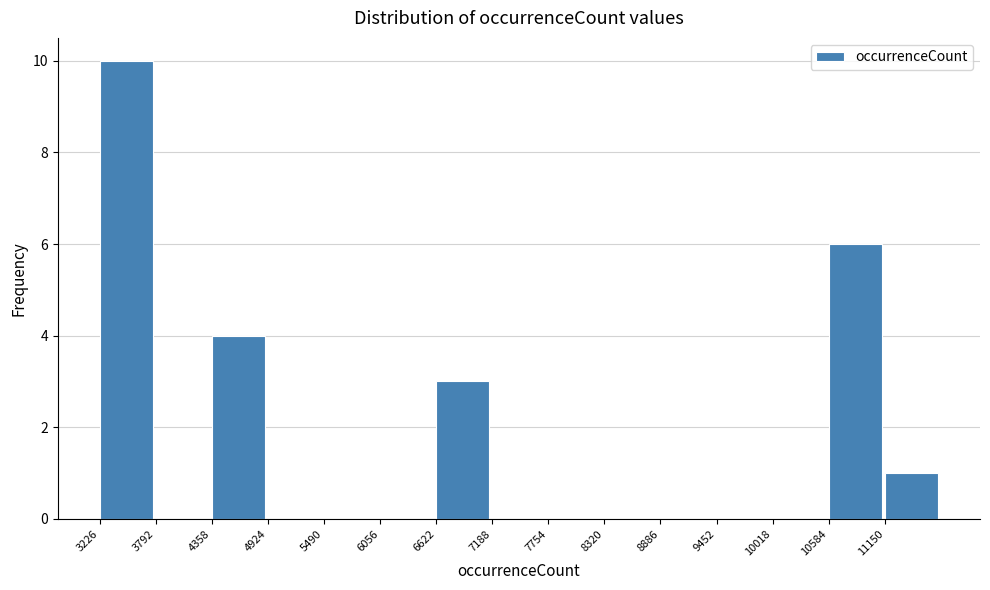

Reading left to right, list every bar in this chart as the range it spans on the x-axis followed by its height. Neither the bar edges nor the heights are printed on the chart, so give them approximately, as read against the axes.

3200 to 3800: 10
3800 to 4400: 0
4400 to 4900: 4
4900 to 5500: 0
5500 to 6100: 0
6100 to 6600: 0
6600 to 7200: 3
7200 to 7800: 0
7800 to 8300: 0
8300 to 8900: 0
8900 to 9500: 0
9500 to 10000: 0
10000 to 10600: 0
10600 to 11200: 6
11200 to 11700: 1